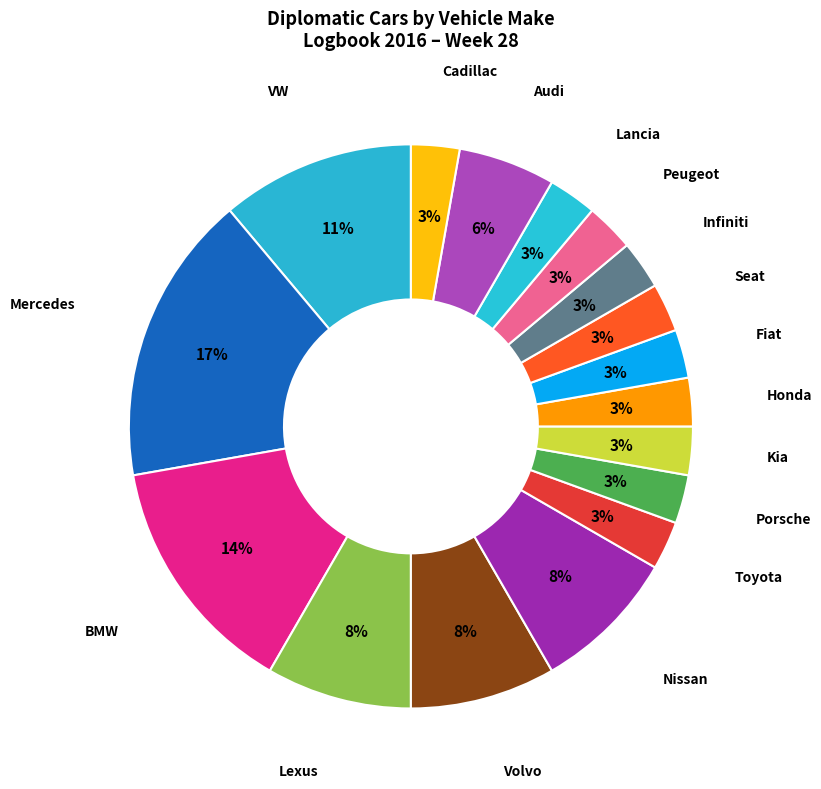

What percentage is the Honda slice, to the nearest percent?

3%